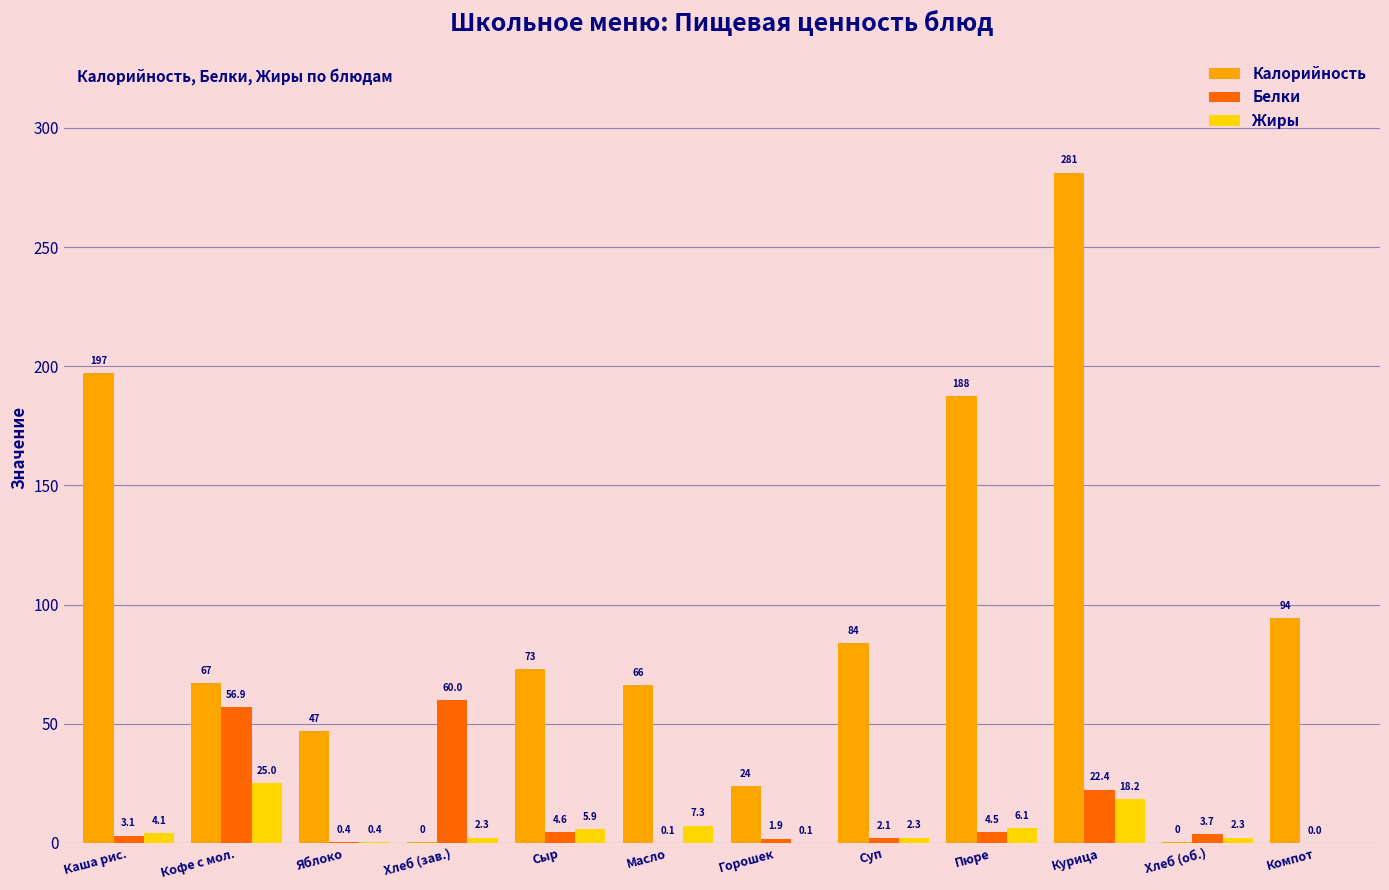

What is the sum of the Белки values at Хлеб (зав.) and Яблоко?

60.4